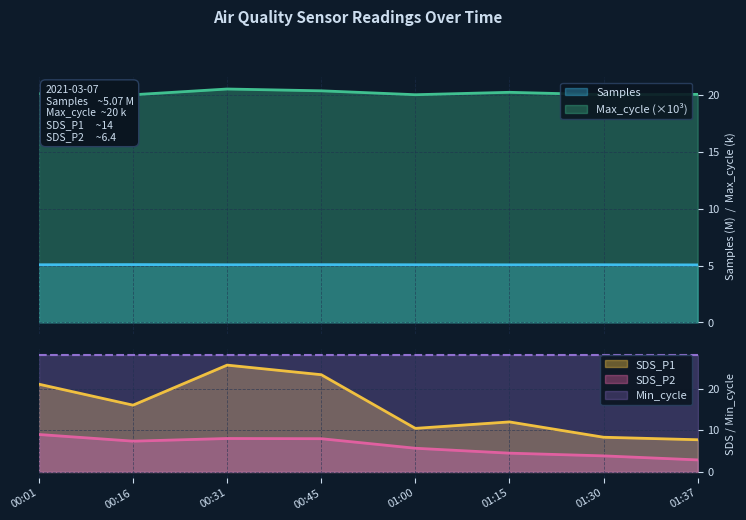

What is the lowest value of the Samples series?

5.1